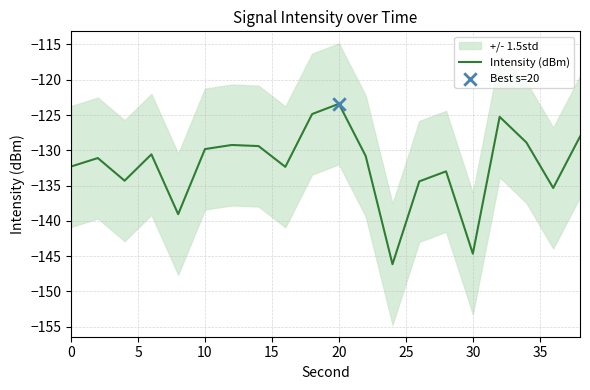

Which category has the highest value in the Intensity (dBm) series?

20